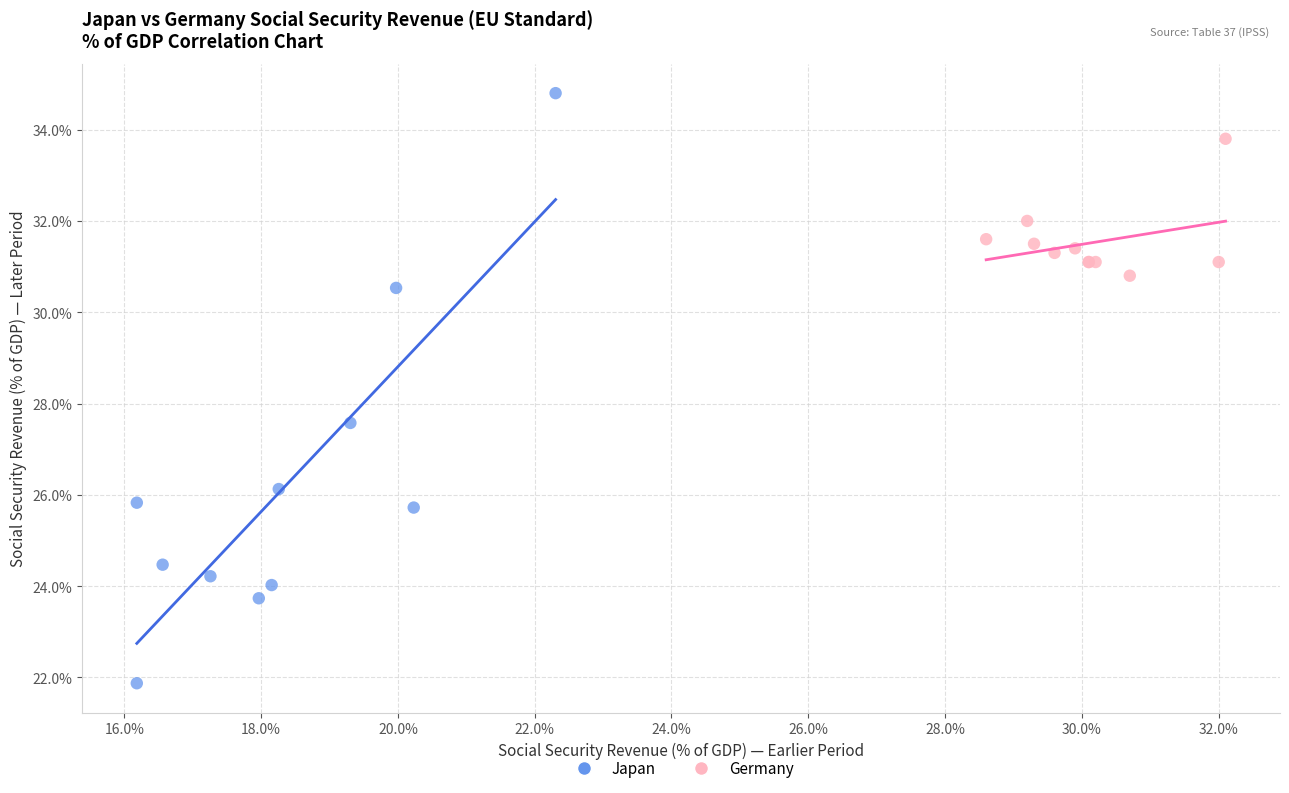

Which series reaches the minimum Y coordinate?

Japan